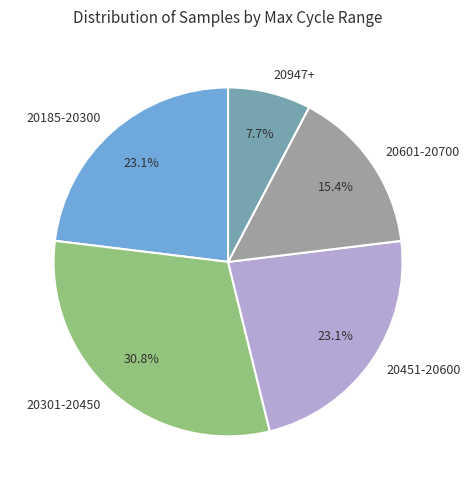

How much of the chart is everything except 20301-20450?

69.2%